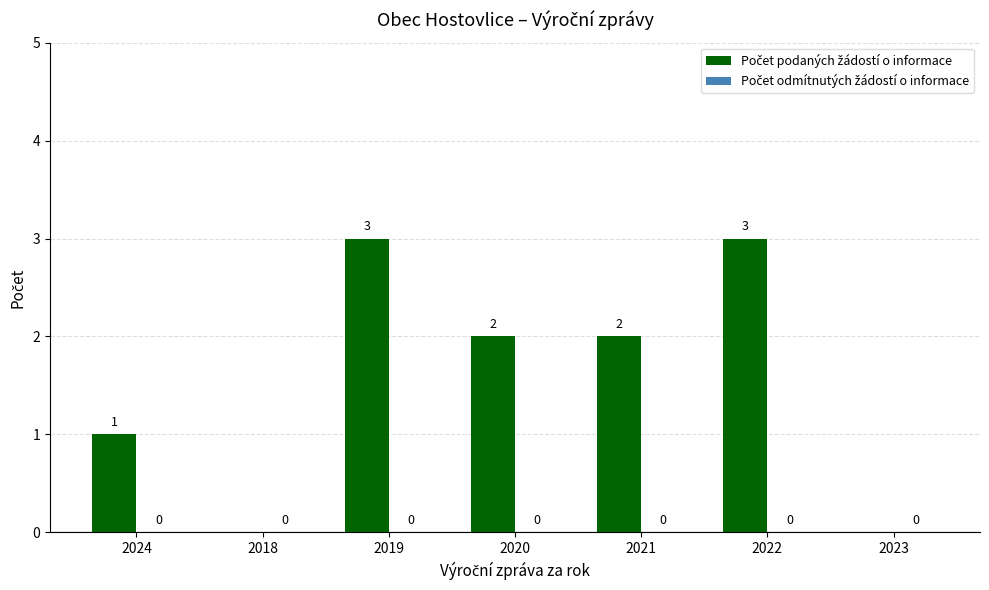

Count the number of categories in the chart.

7